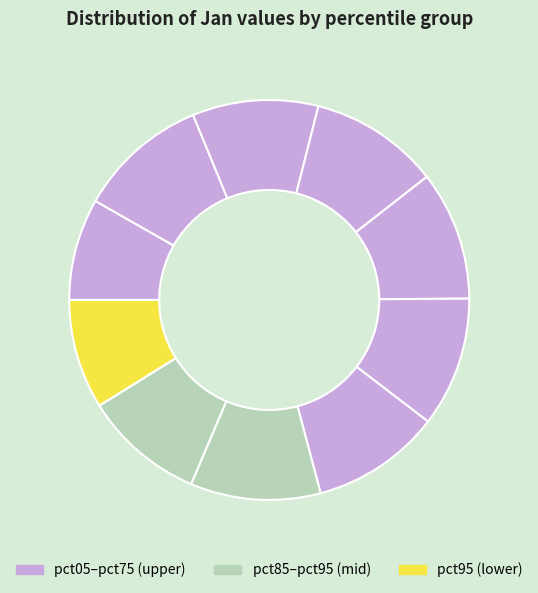

To the nearest percent, what is the difference between the largest and smallest slice percentages?

2%